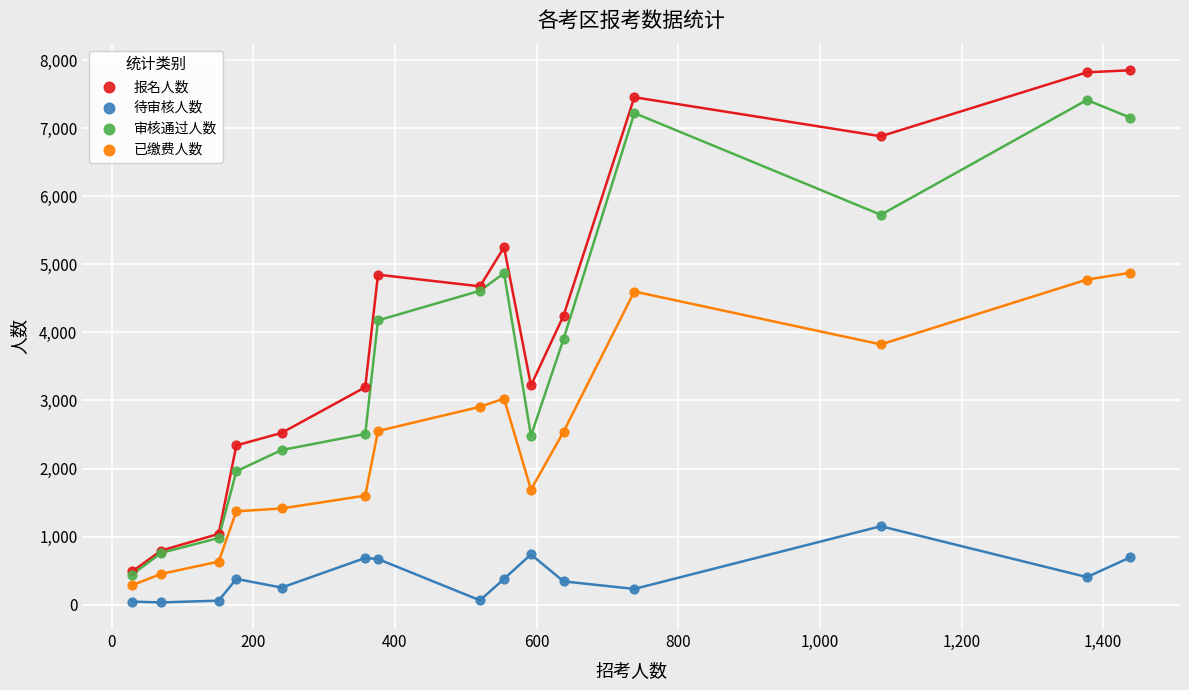

Which series contains the lowest Y value?

待审核人数